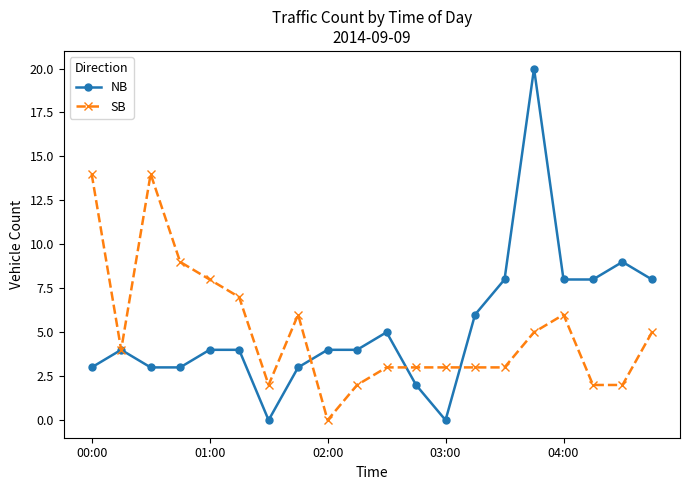

Rank the series by their maximum value, from lowest to highest.

SB, NB